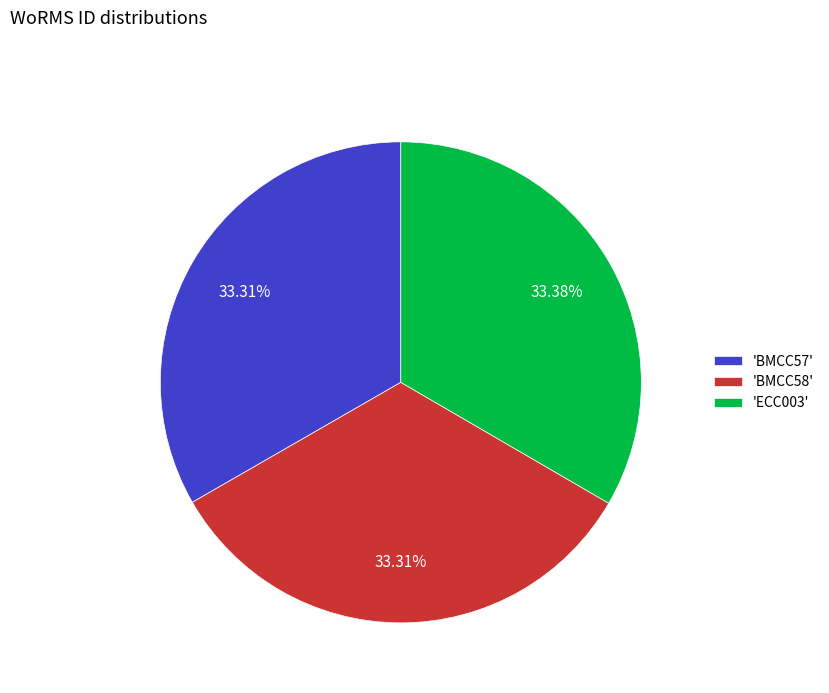

Does any single category account for the majority?

No